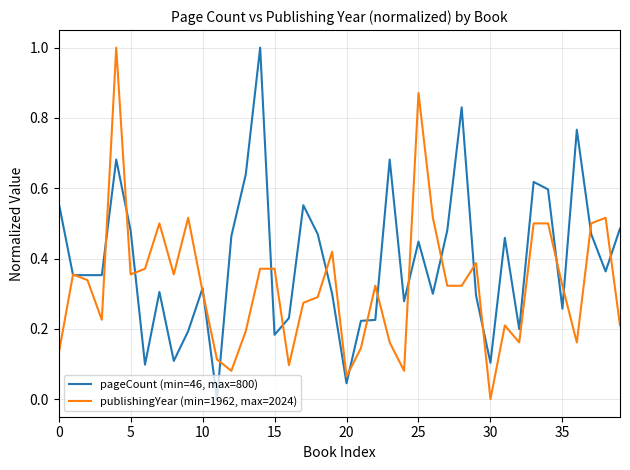

Rank the series by their average value, from lowest to highest.

publishingYear (min=1962, max=2024), pageCount (min=46, max=800)